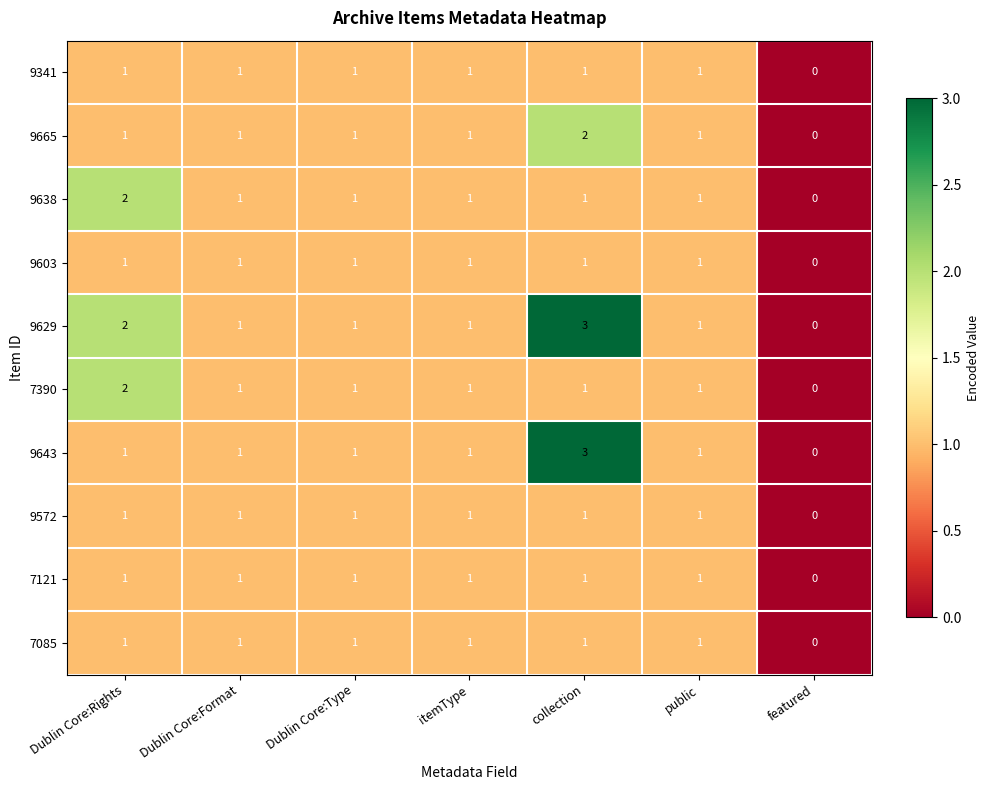

Which category has the lowest value in the 7085 series?

featured